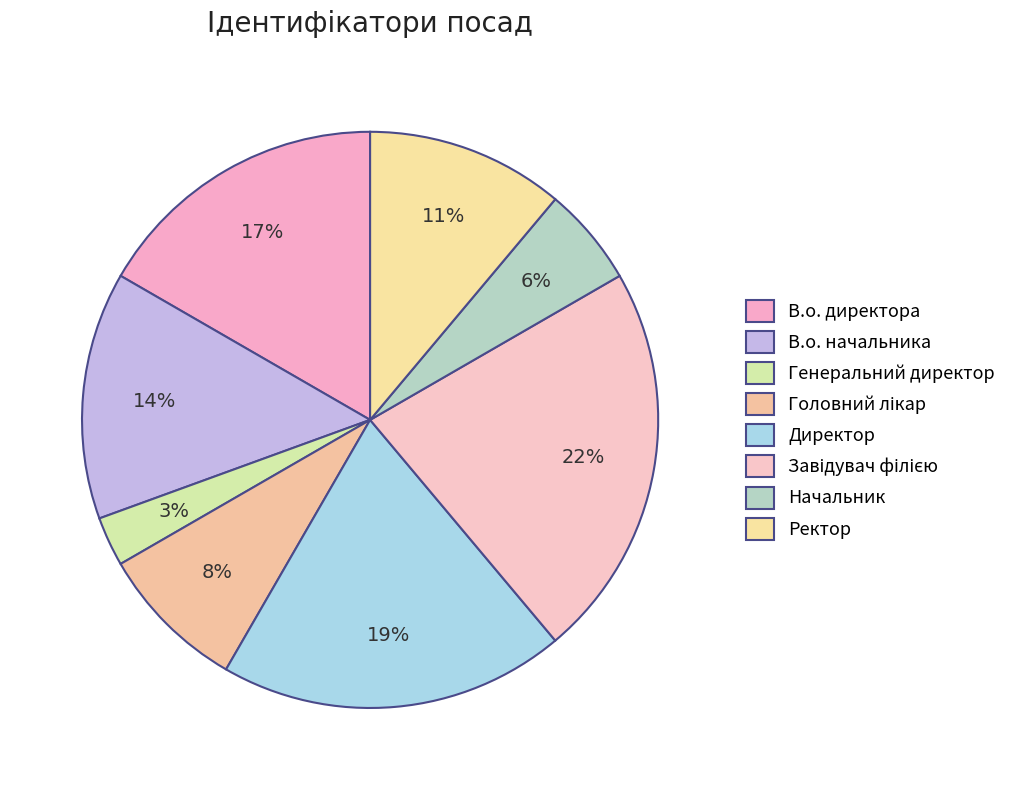

How many slices are in this pie chart?

8